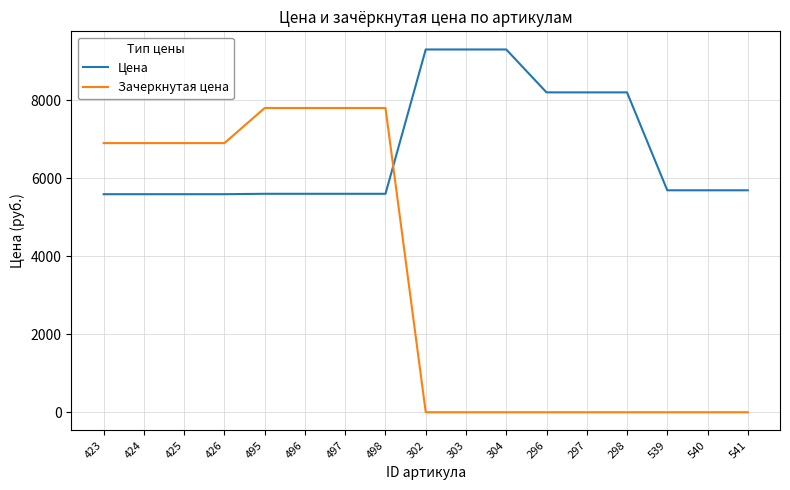

Which series has the widest spread of values?

Зачеркнутая цена